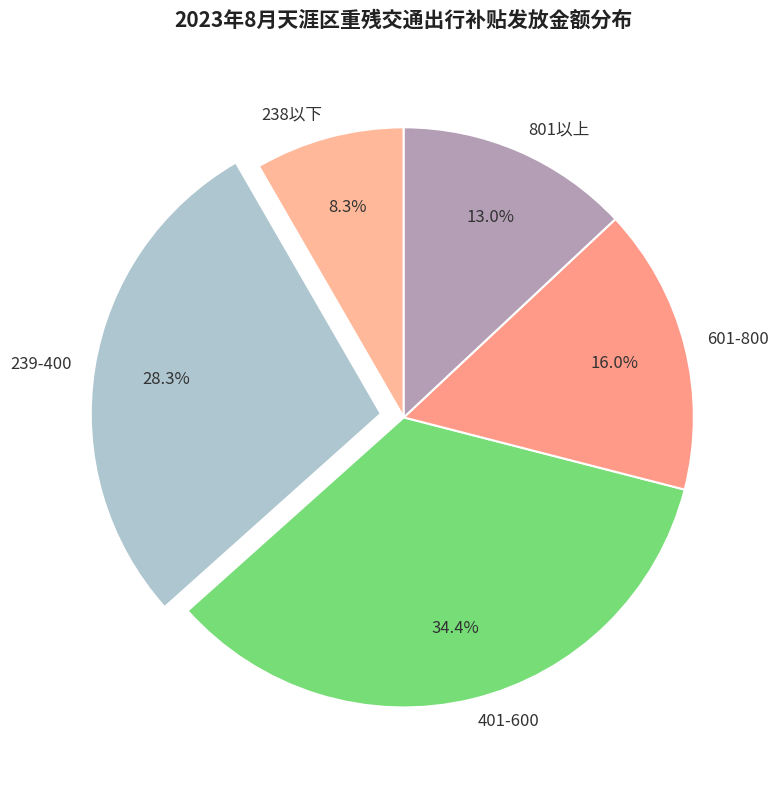

To the nearest percent, what is the average slice percentage?

20%